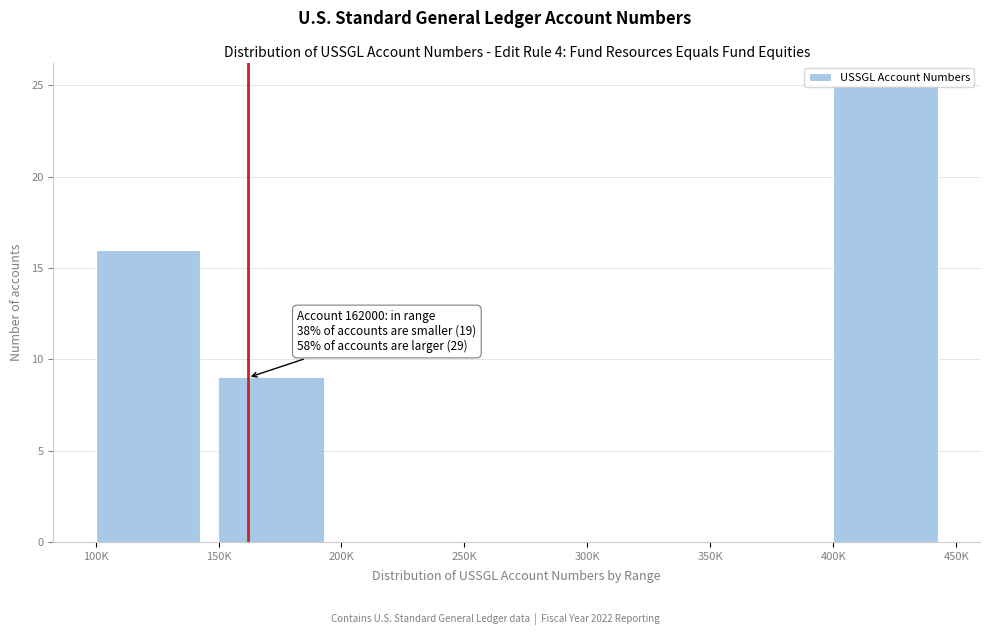

Between 250K and 100K, which is larger?

100K